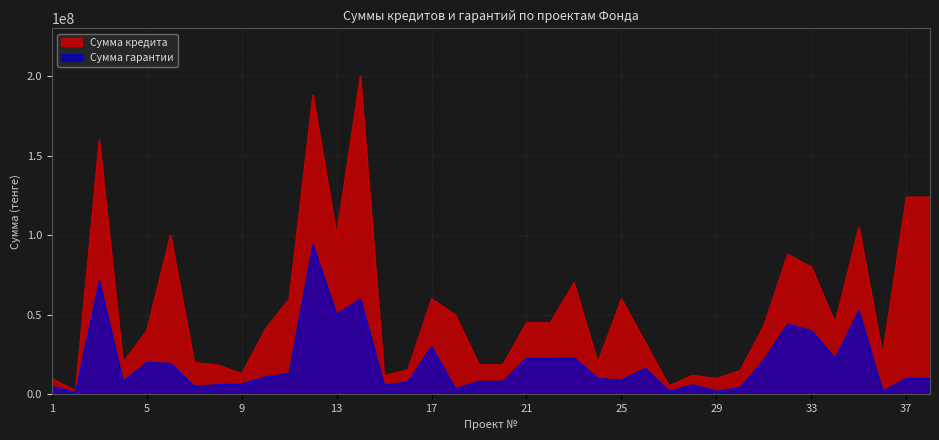

List the labels in order of Сумма гарантии value, smallest first.

2, 36, 27, 29, 18, 30, 1, 7, 15, 28, 8, 9, 16, 4, 19, 20, 25, 24, 37, 38, 10, 11, 26, 6, 5, 31, 21, 22, 34, 23, 17, 33, 32, 13, 35, 14, 3, 12